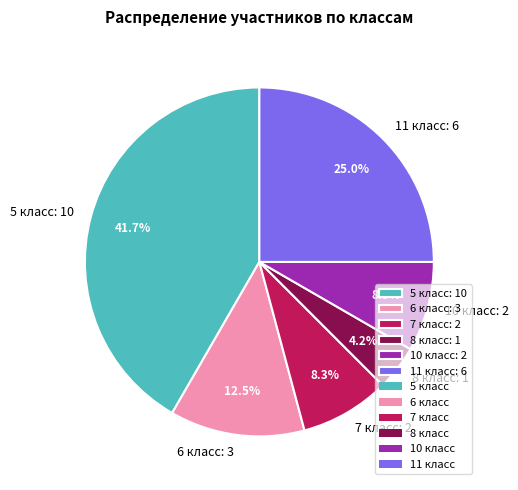

Is there any slice that represents more than half of the pie?

No